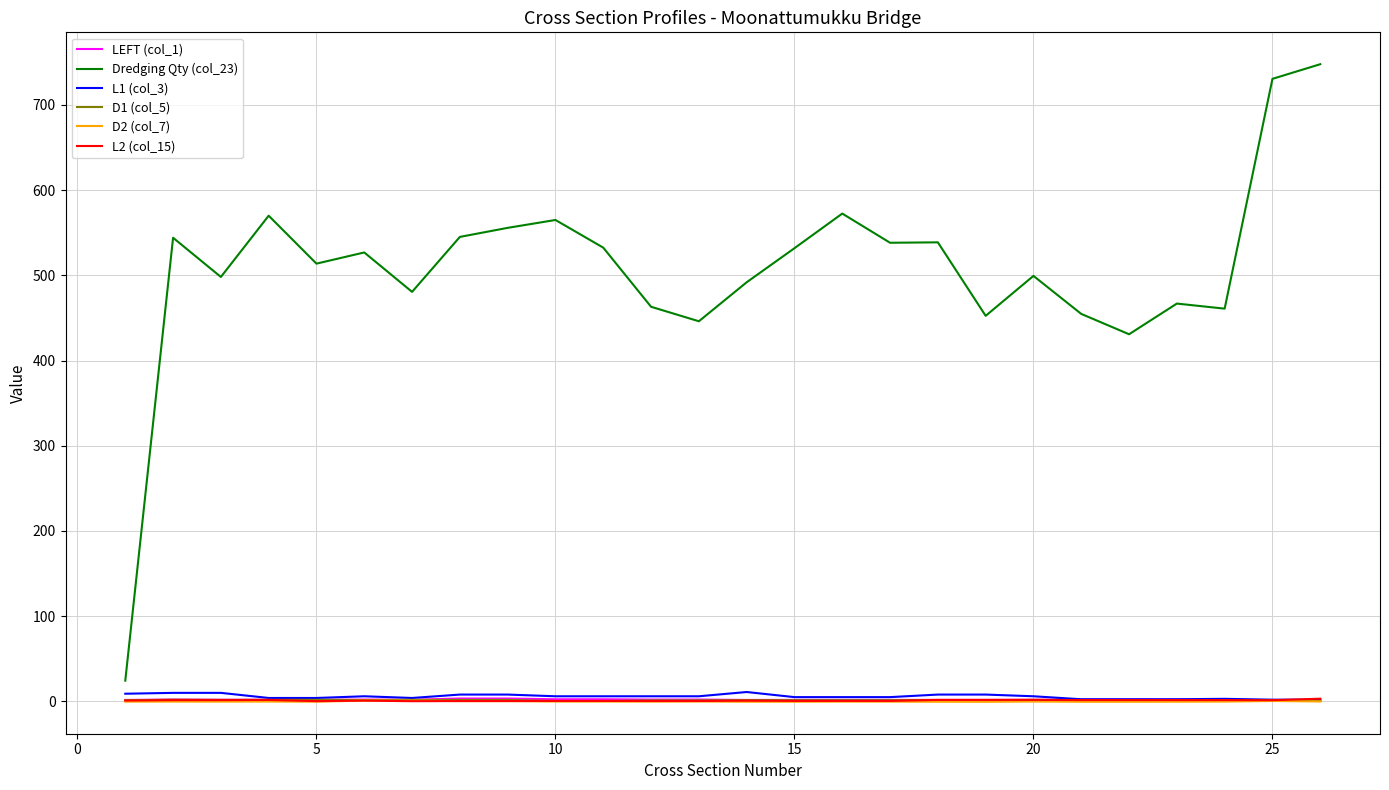

What is the difference between the second highest and second lowest values in the LEFT (col_1) series?

1.8